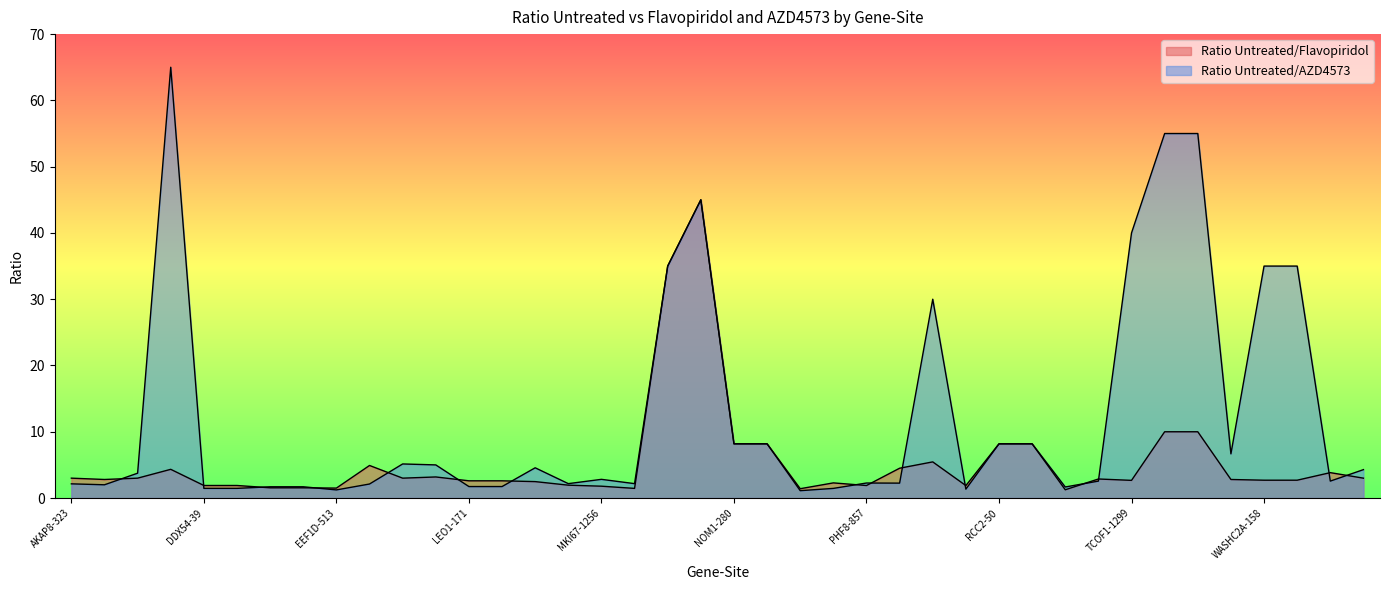

List the series in order of their overall mean, highest first.

Ratio Untreated/AZD4573, Ratio Untreated/Flavopiridol